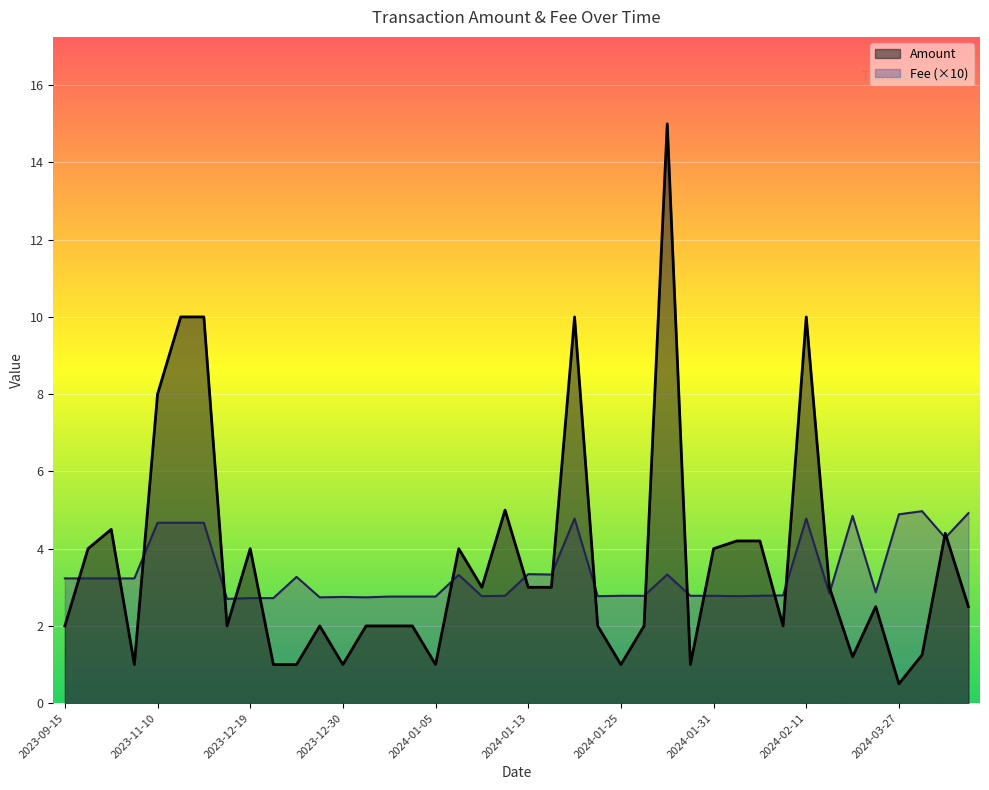

At how many categories does at least one series exceed 6?

6